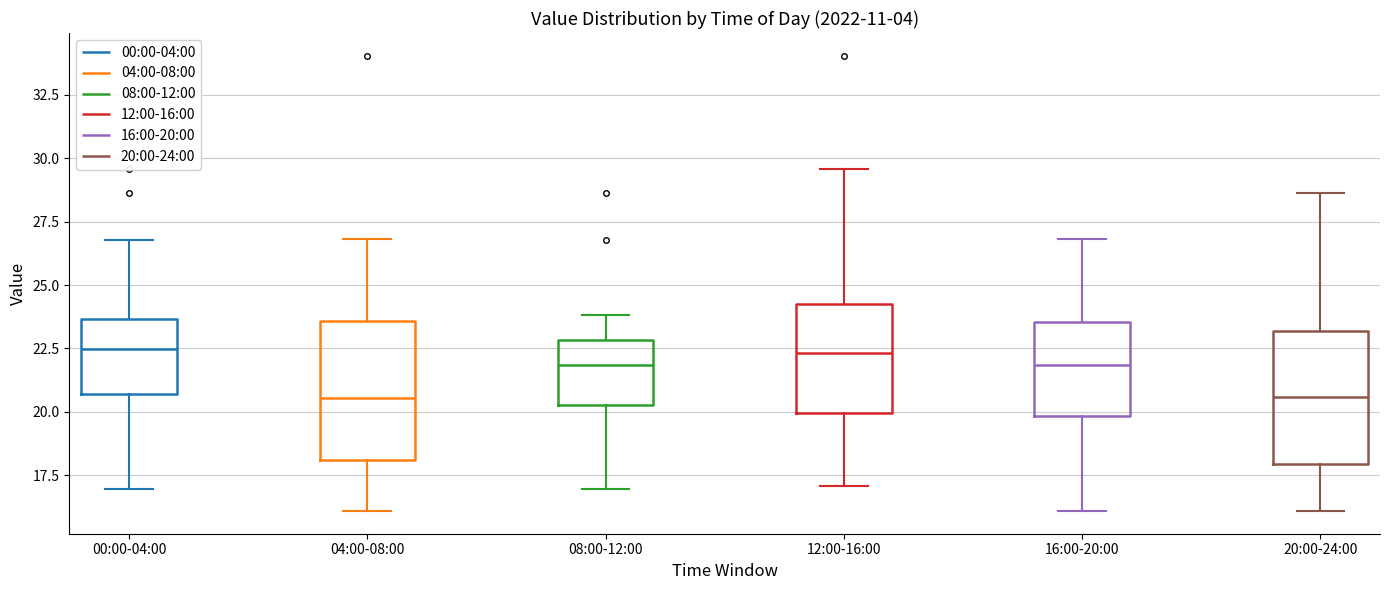

Reading left to right, read every box against the y-axis: the position of its median line, the range the box covers, and the ends of its whiskers. The values are not printed on the chart, so give them approximately, as read against the axis.

00:00-04:00: median 22.5, box 20.5 to 23.5, whiskers 17.0 to 27.0
04:00-08:00: median 20.5, box 18.0 to 23.5, whiskers 16.0 to 27.0
08:00-12:00: median 22.0, box 20.5 to 23.0, whiskers 17.0 to 24.0
12:00-16:00: median 22.5, box 20.0 to 24.5, whiskers 17.0 to 29.5
16:00-20:00: median 22.0, box 20.0 to 23.5, whiskers 16.0 to 27.0
20:00-24:00: median 20.5, box 18.0 to 23.0, whiskers 16.0 to 28.5